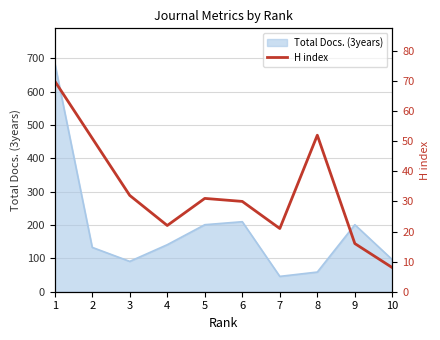

True or false: the data has more than 2 interior local peaks.

False